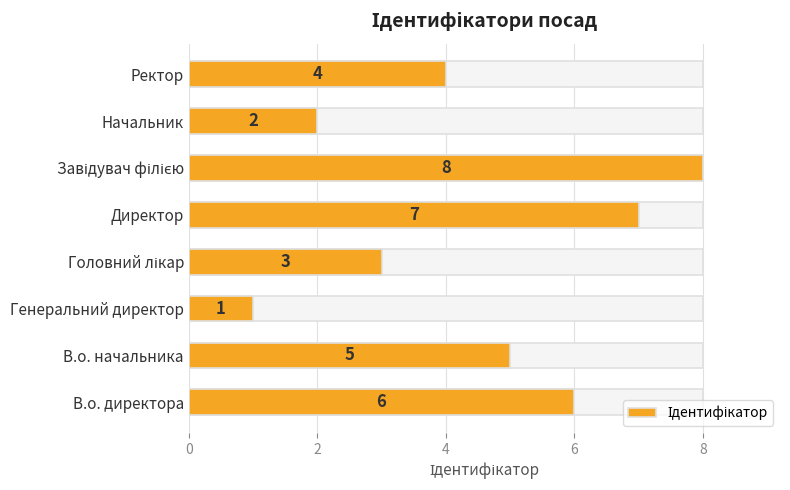

The value at Начальник is 3. True or false?

False